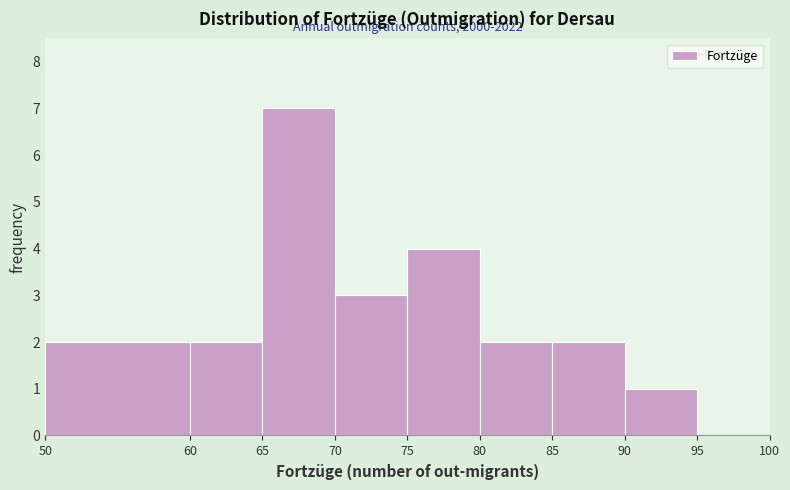

Which range on the x-axis has the tallest bar?

65 to 70